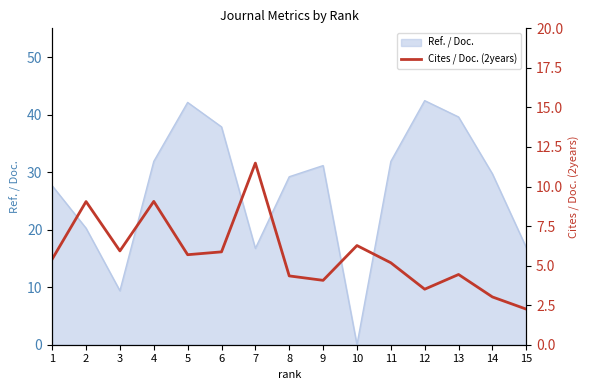

Is it true that Ref. / Doc. equals 18.9 at 8?

False